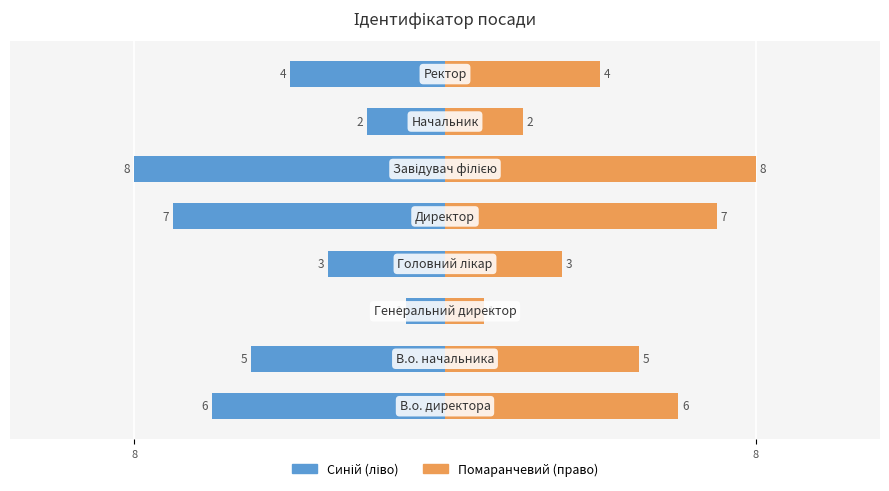

Are the bars horizontal?

Yes